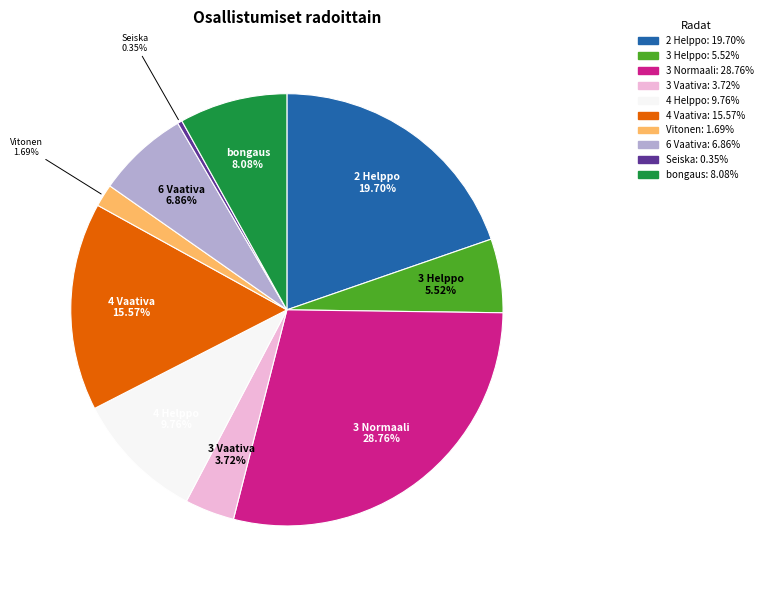

The bongaus slice represents 8% of the pie. True or false?

True